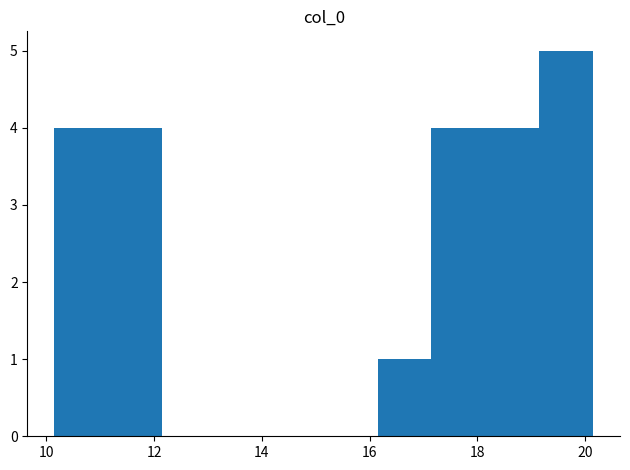

Reading left to right, list every bar in this chart as the range it spans on the x-axis followed by its height. Neither the bar edges nor the heights are printed on the chart, so give them approximately, as read against the axes.

10.15 to 11.15: 4
11.15 to 12.15: 4
12.15 to 13.15: 0
13.15 to 14.15: 0
14.15 to 15.15: 0
15.15 to 16.15: 0
16.15 to 17.15: 1
17.15 to 18.15: 4
18.15 to 19.15: 4
19.15 to 20.15: 5